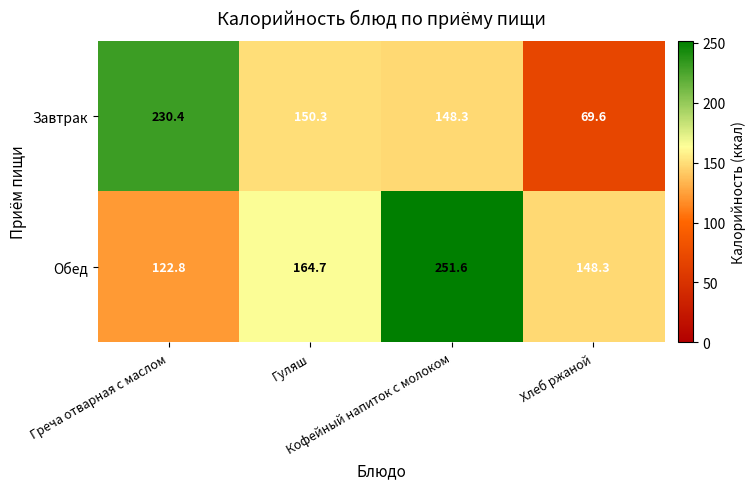

What is the difference between the maximum and second lowest values in the Обед series?

103.3